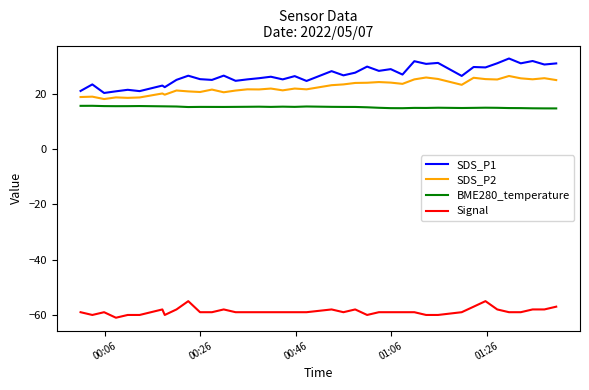

Which series has the largest total across all categories?

SDS_P1